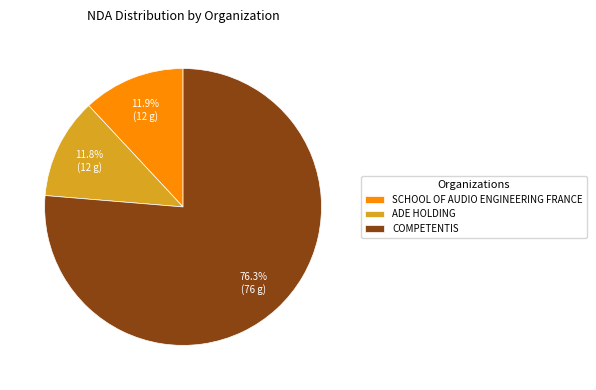

What percentage is the COMPETENTIS slice, to the nearest percent?

76%